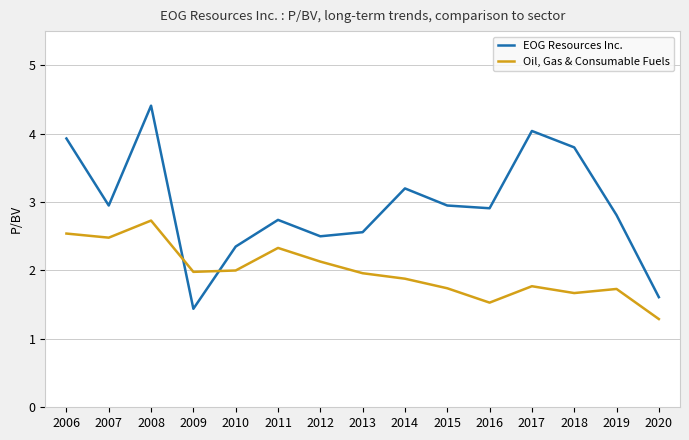

At which category does EOG Resources Inc. reach its first local valley?

2007